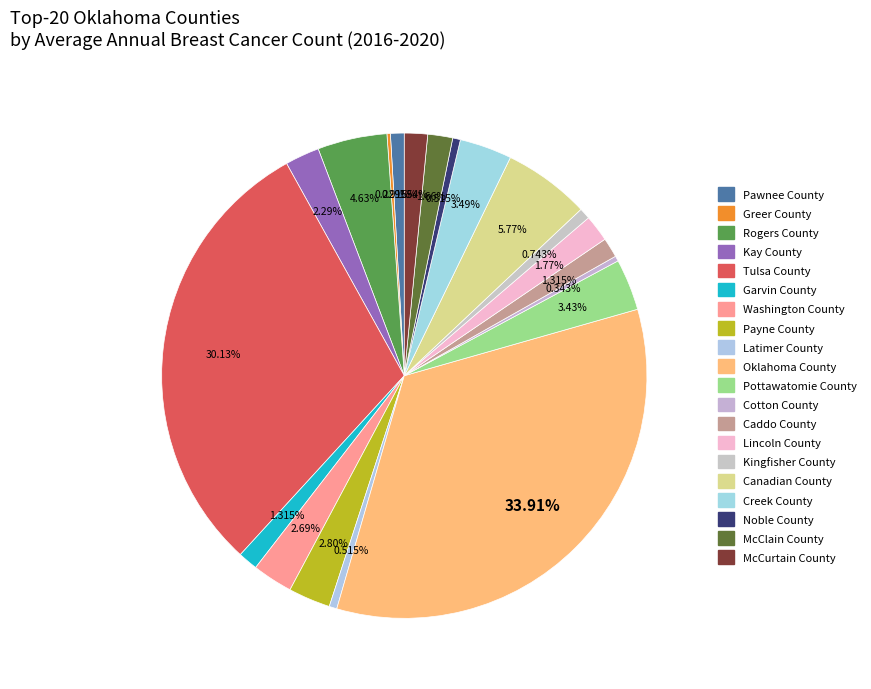

Count the number of slices in the pie.

20